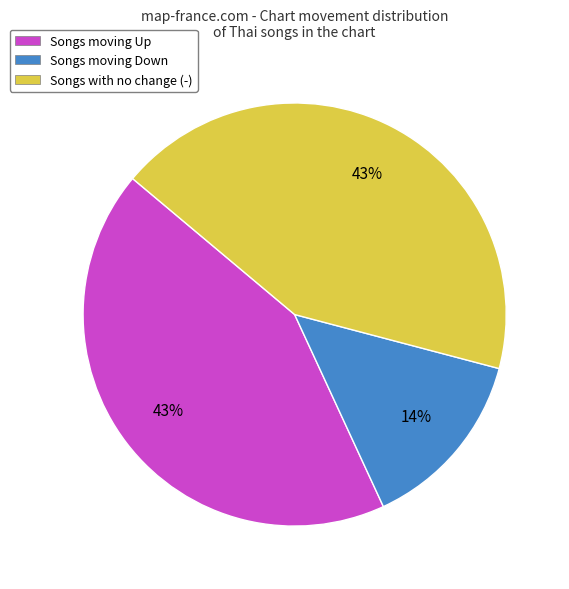

Do Songs moving Down and Songs moving Up together represent more than half of the pie?

Yes